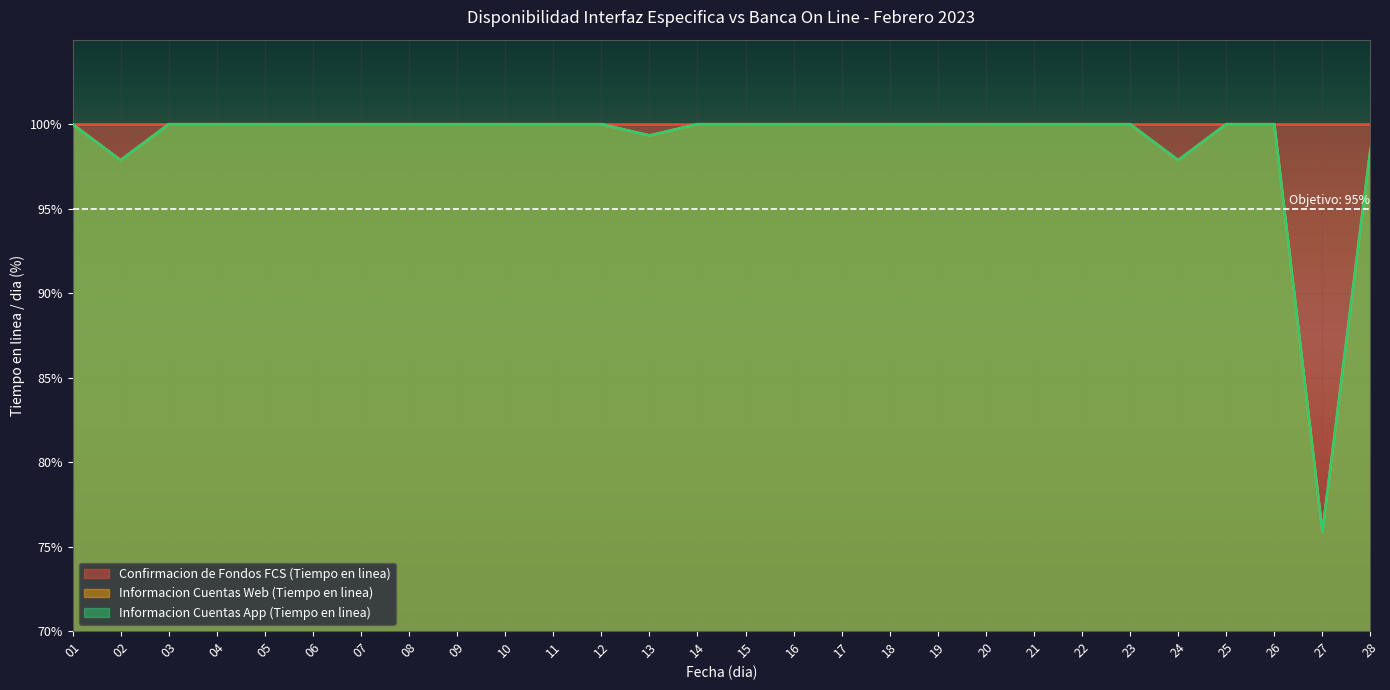

How many interior local valleys does the Informacion Cuentas App (Tiempo en linea) series have?

4